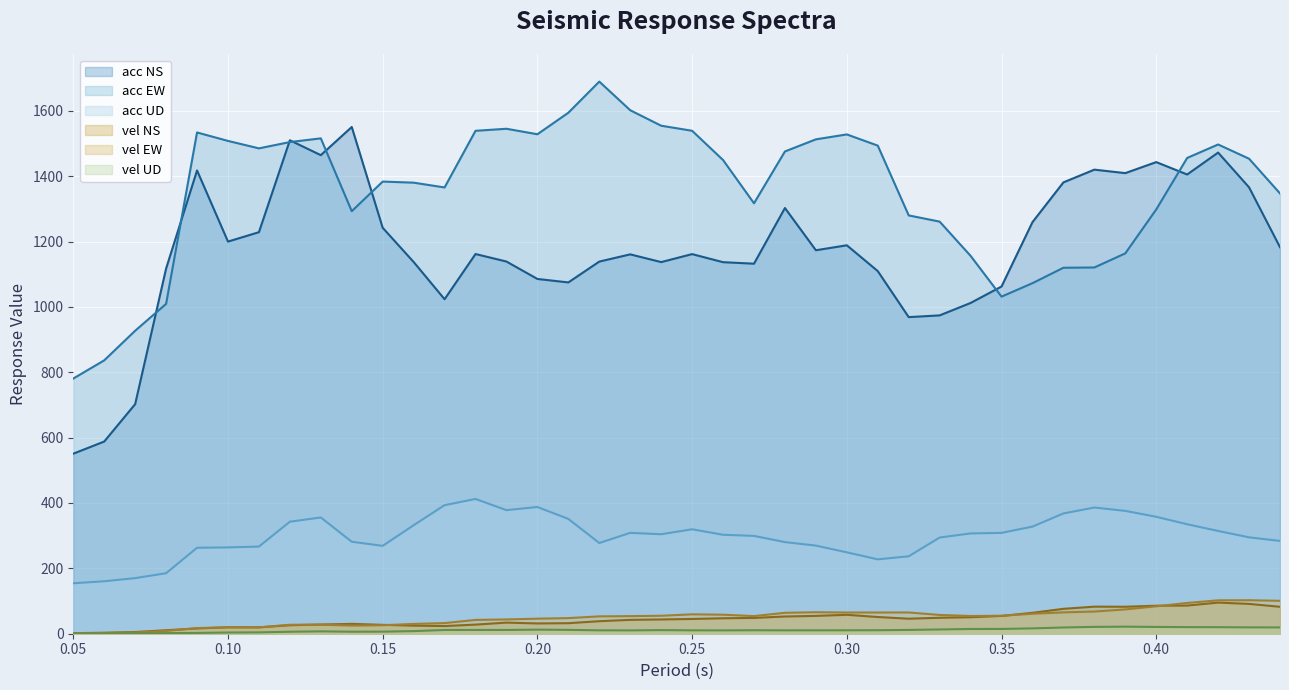

The vel EW series shows 67.9 at 0.38. True or false?

True